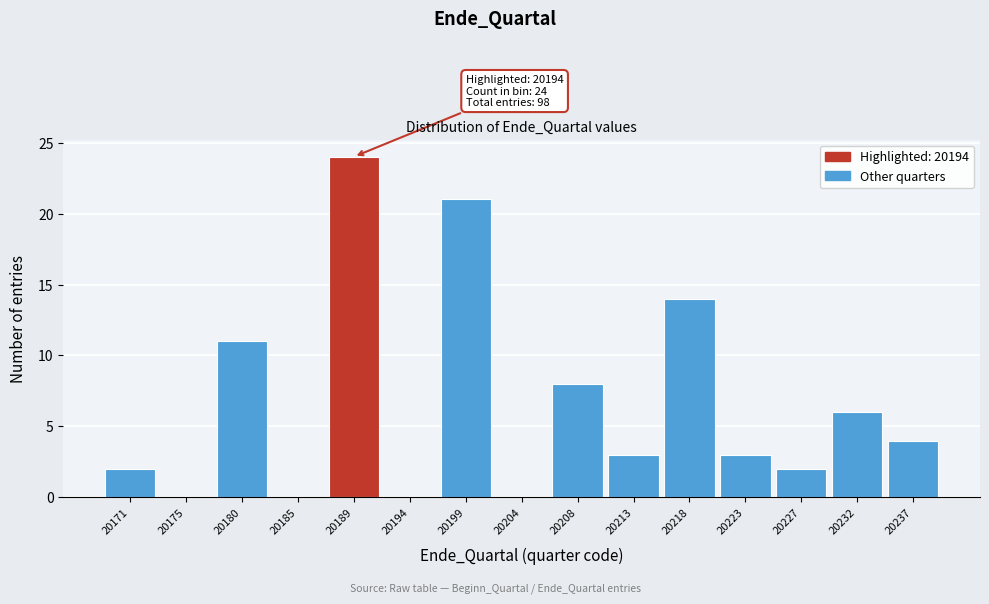

Reading left to right, extract all data points from this chart.

20171=2	20175=0	20180=11	20185=0	20189=24	20194=0	20199=21	20204=0	20208=8	20213=3	20218=14	20223=3	20227=2	20232=6	20237=4